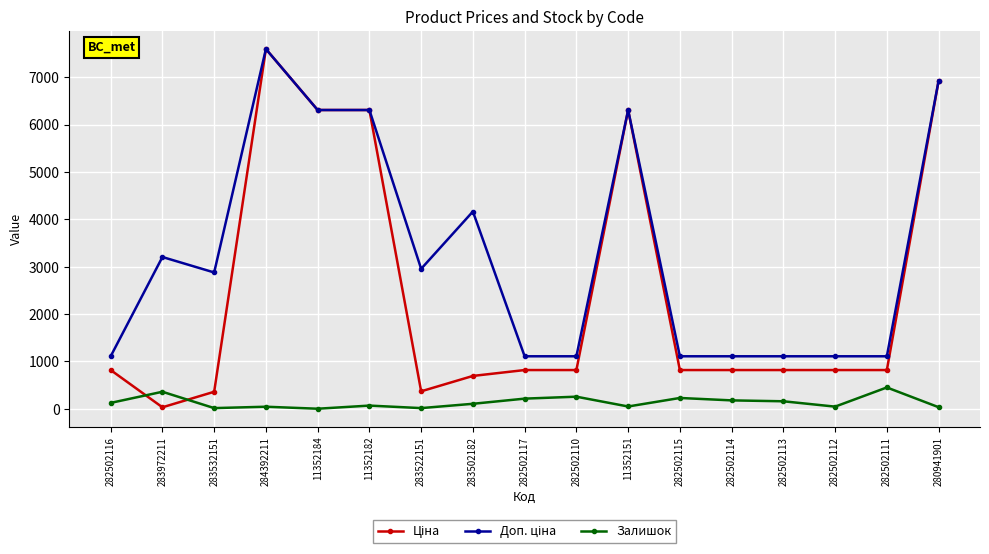

Is it true that Залишок equals 49.0 at 11352151?

True